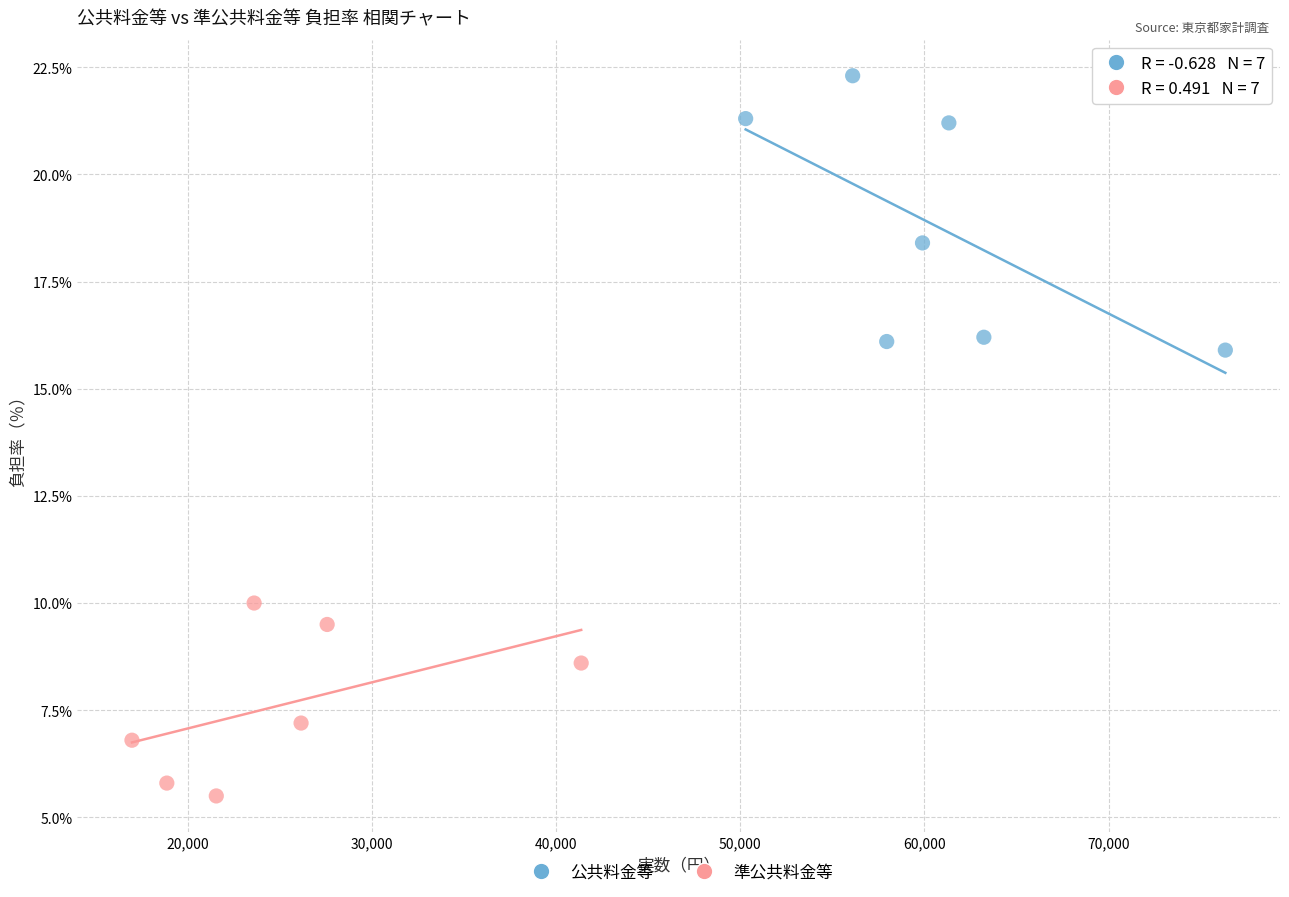

Which series has the widest spread of Y values?

公共料金等